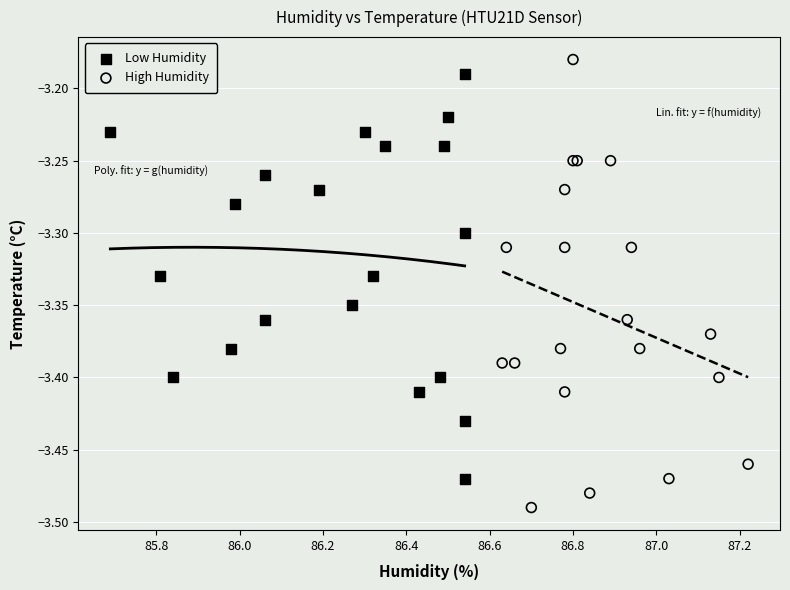

Which series has the widest spread of Y values?

High Humidity